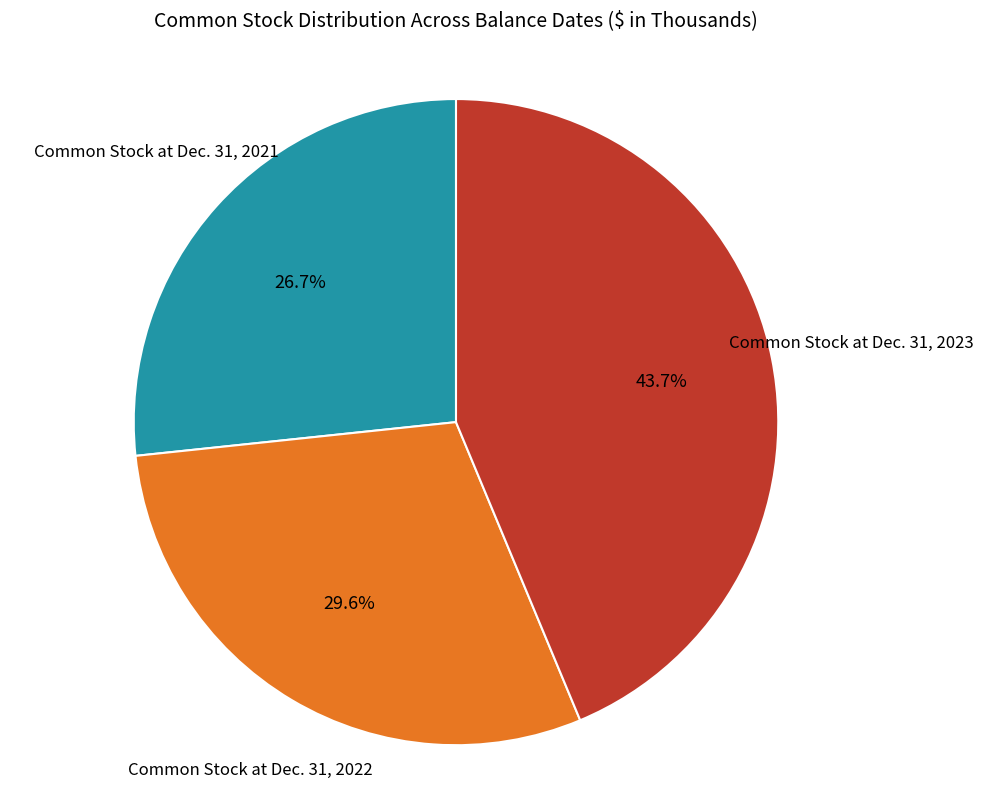

Is there any slice that represents more than half of the pie?

No